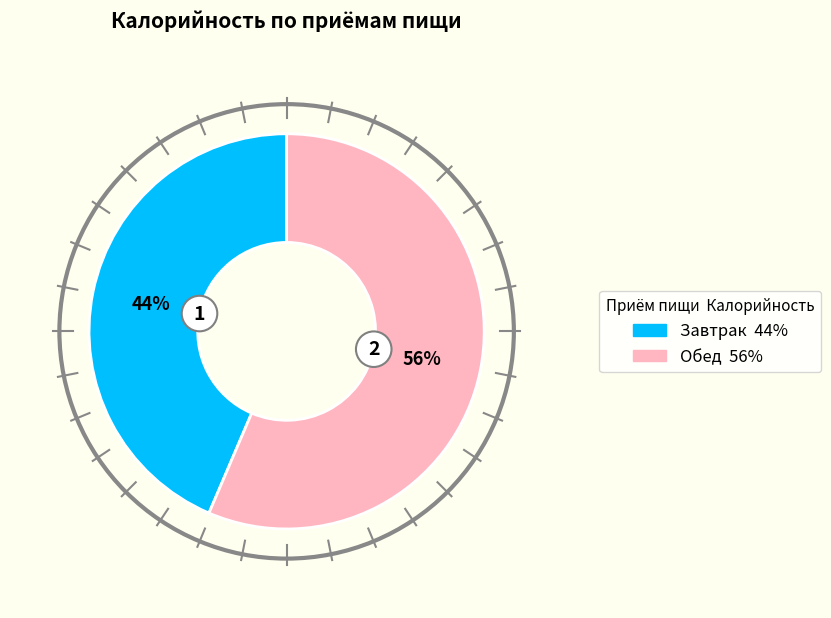

Do Завтрак and Обед together represent more than half of the pie?

Yes